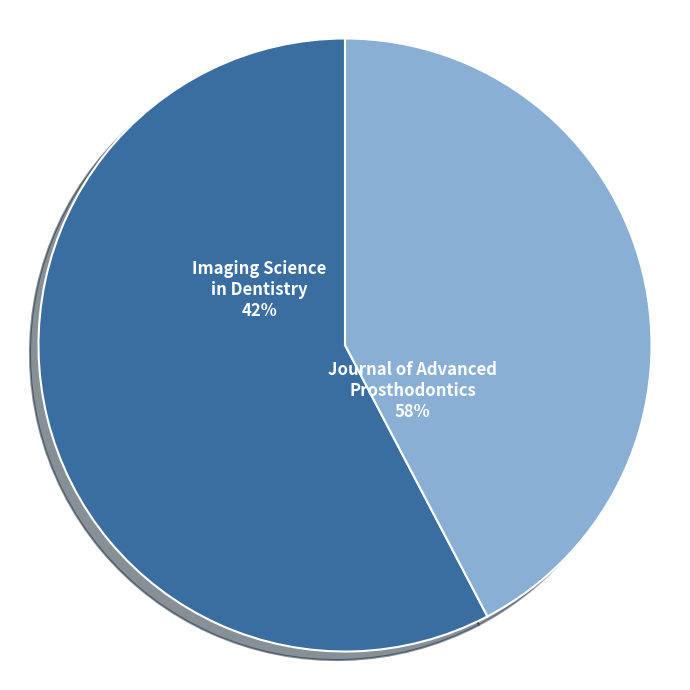

Combined, what portion of the pie is Imaging Science in Dentistry and Journal of Advanced Prosthodontics?

100.0%